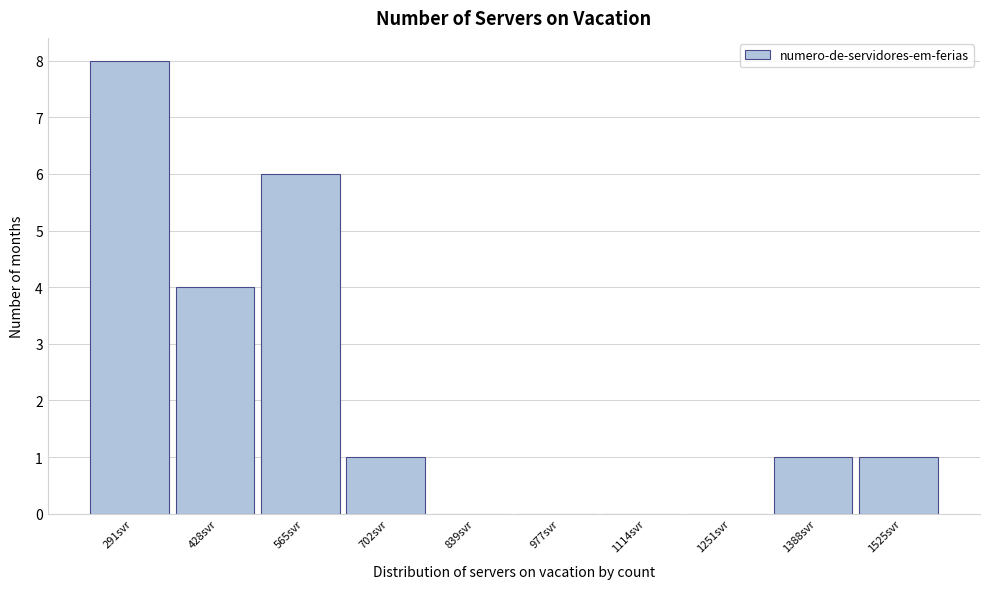

Reading left to right, transcribe all the data shown in this chart.

291svr=8	428svr=4	565svr=6	702svr=1	839svr=0	977svr=0	1114svr=0	1251svr=0	1388svr=1	1525svr=1